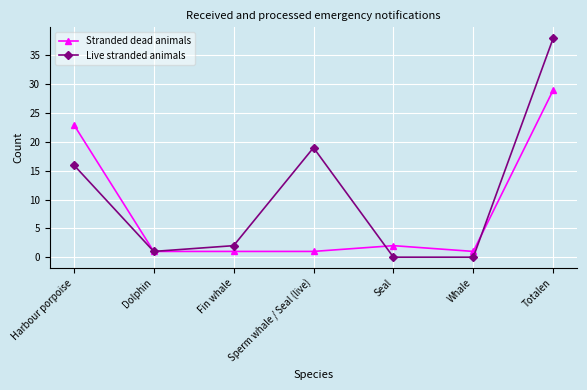

What is the difference between the maximum and minimum values in the Stranded dead animals series?

28